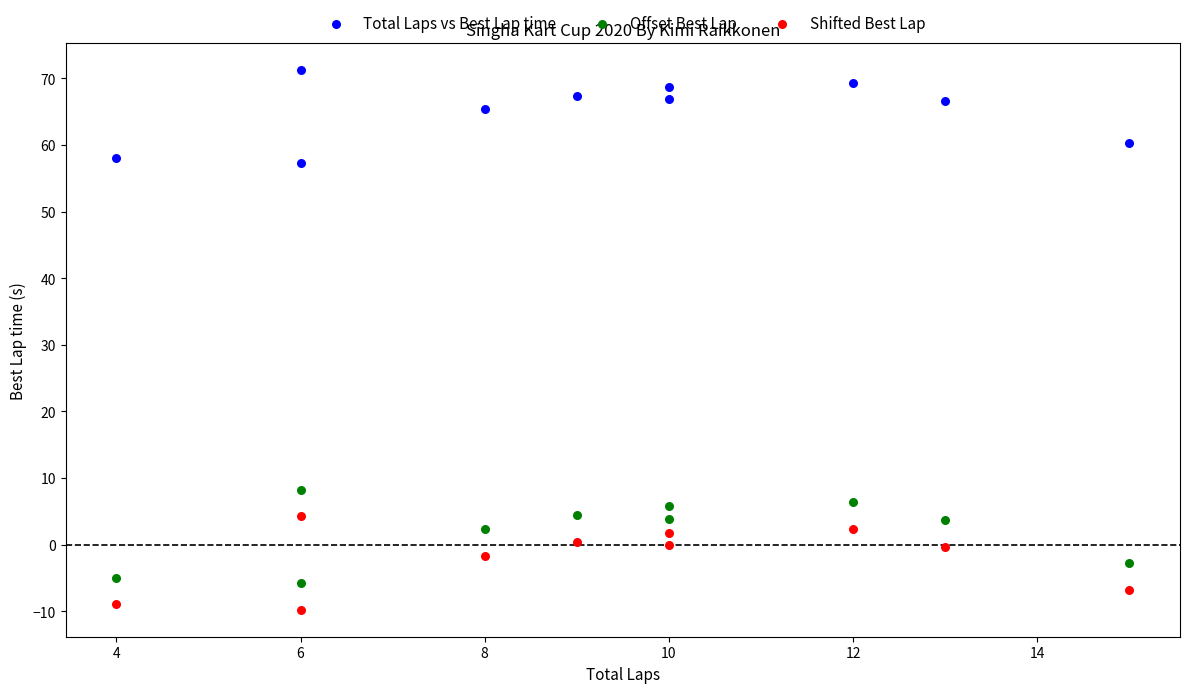

Across all series, what Y value is closest to 30?

8.2